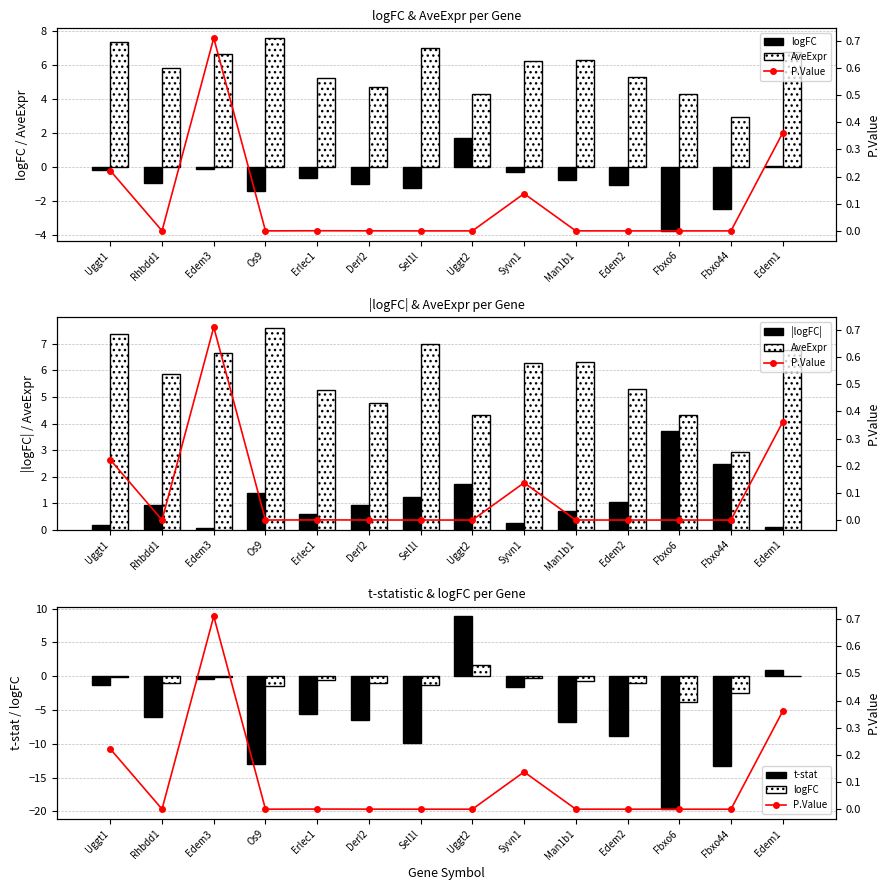

How many groups of bars are there?

14